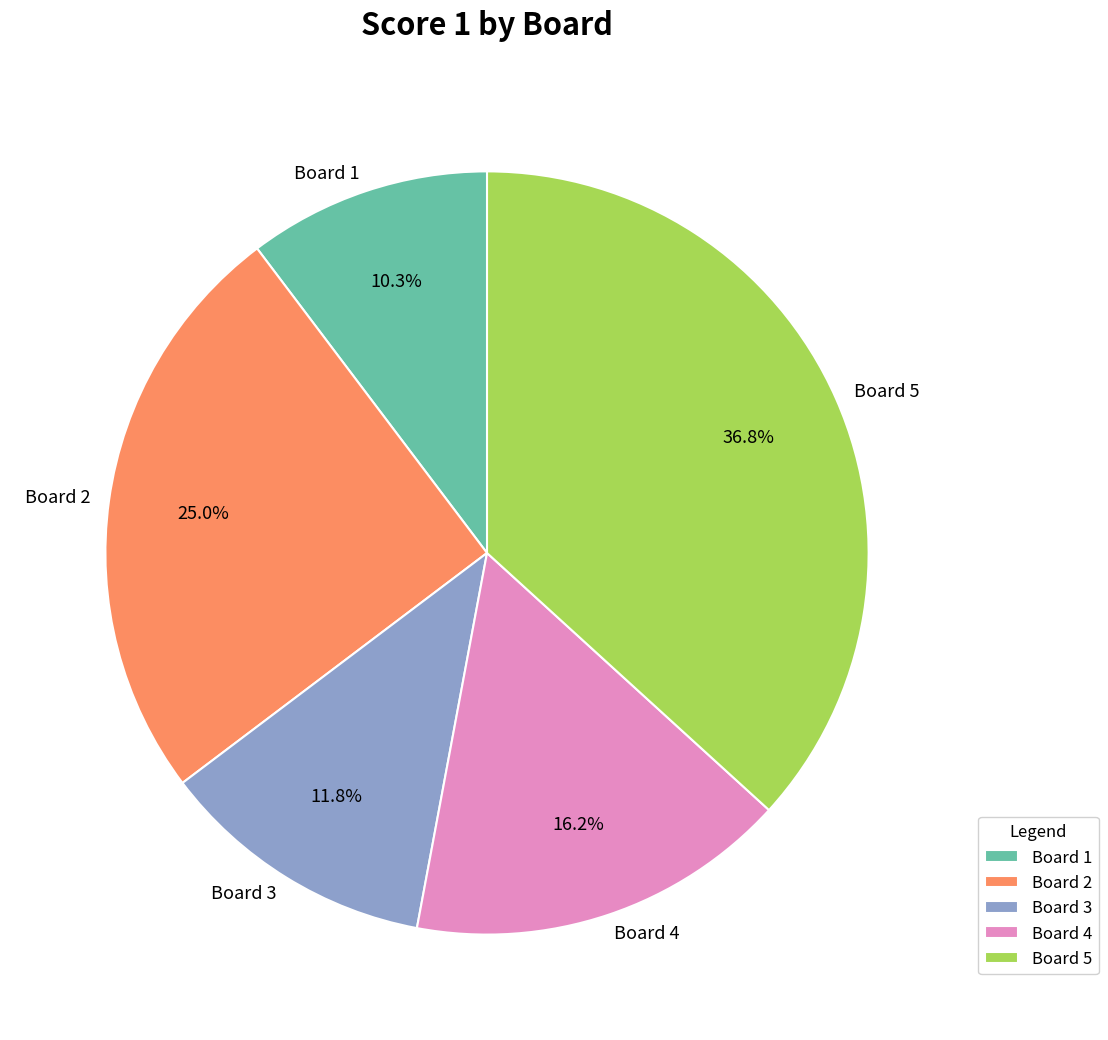

To the nearest percent, what is the average slice percentage?

20%